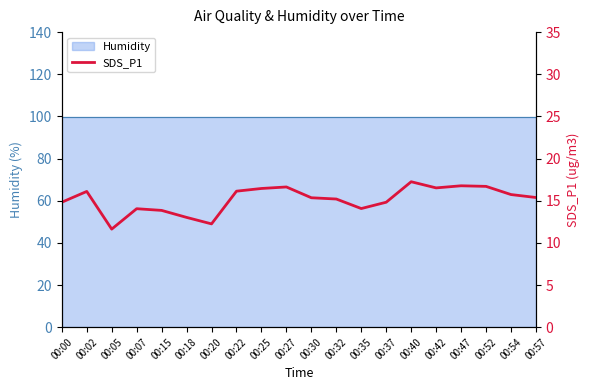

What is the smallest value displayed?

11.6